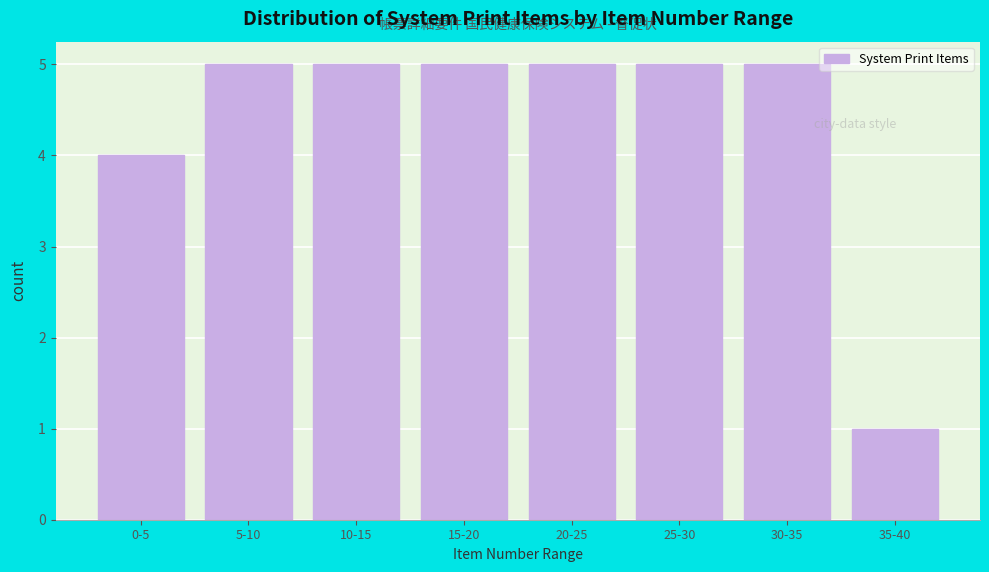

Reading left to right, transcribe all the data shown in this chart.

4	5	5	5	5	5	5	1